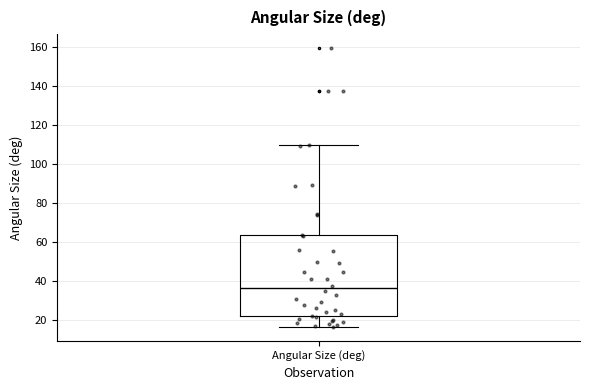

Transcribe this box plot: give where the median line is, the range the box spans, and where the two whiskers end, as read against the y-axis. The values are not printed on the chart, so give them approximately, as read against the axis.

median 36, box 22 to 64, whiskers 16 to 110